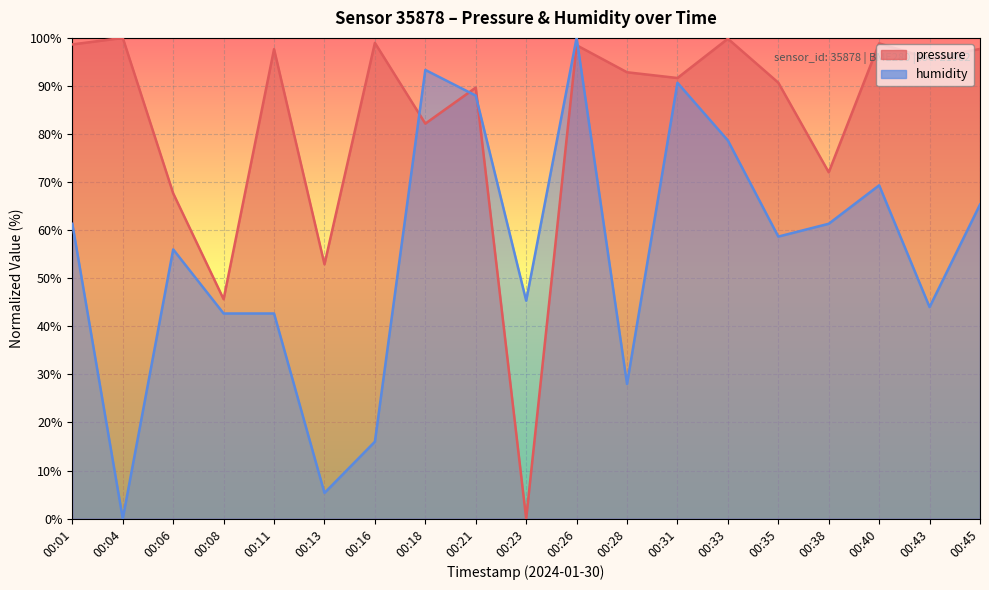

Which series has the largest total across all categories?

pressure